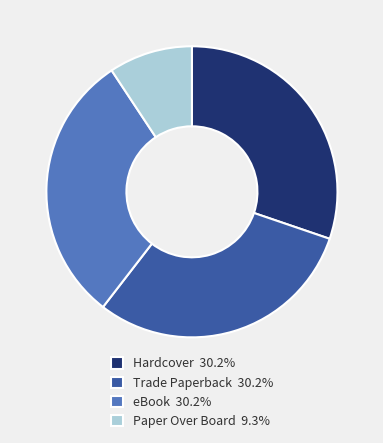

Is the sum of Paper Over Board and eBook greater than half?

No